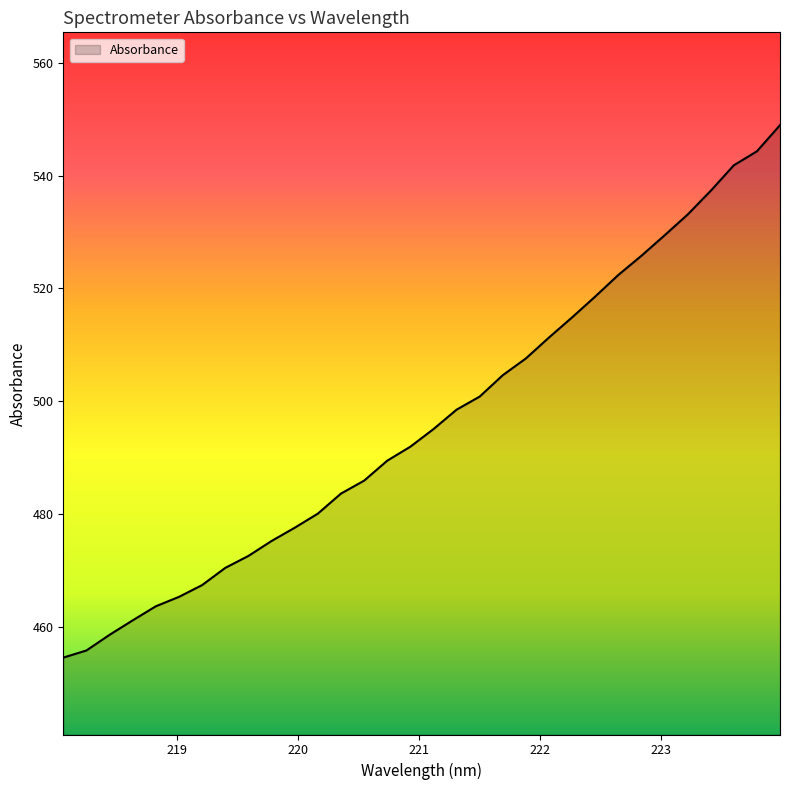

What is the difference between the maximum and minimum values?

94.4